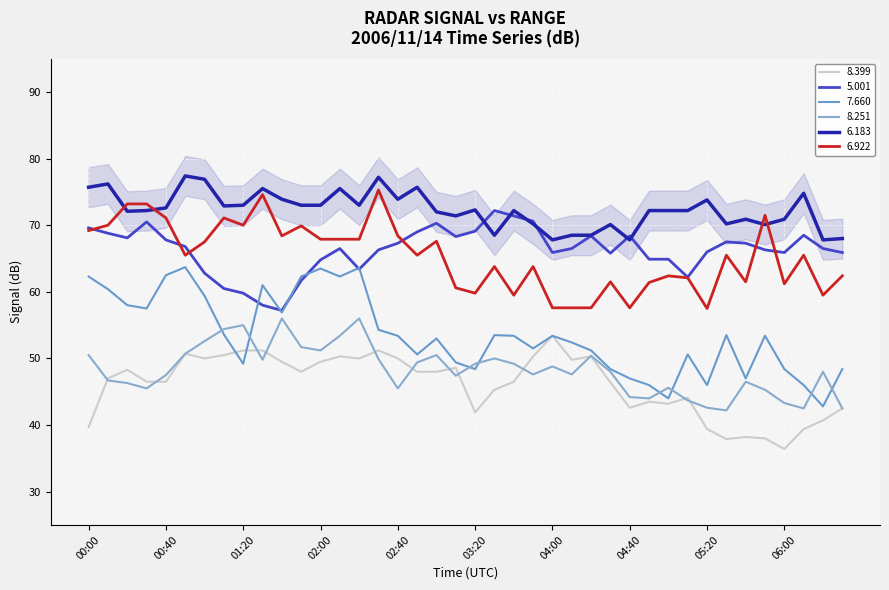

What is the sum of all   8.251 values?

1931.2